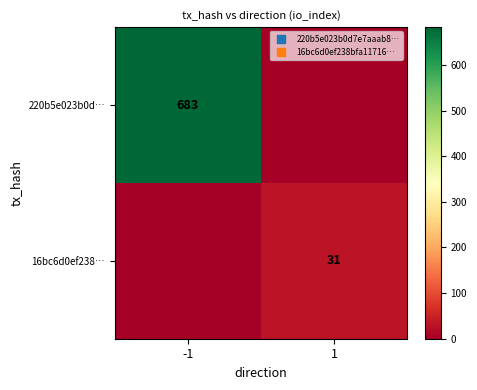

Count the 220b5e023b0d… values in the range 0 to 683.

2